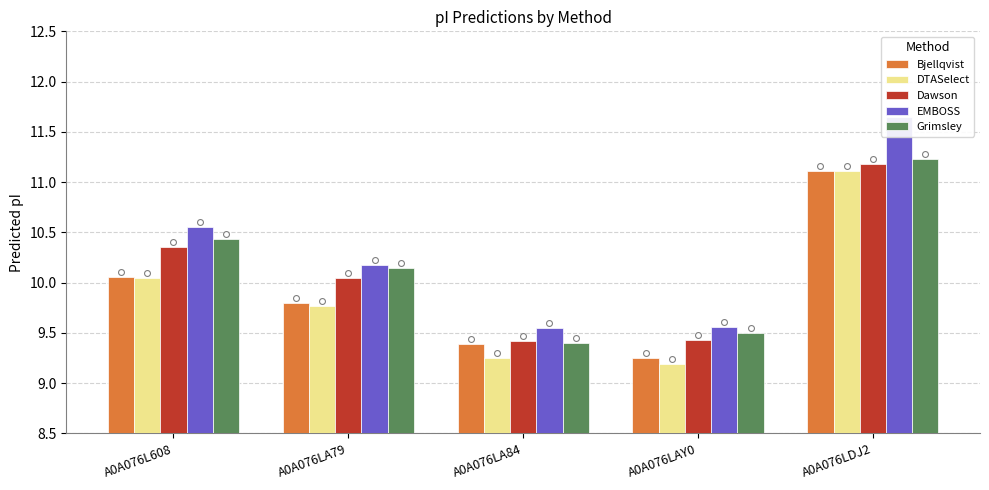

At which category is the sum across all series the highest?

A0A076LDJ2